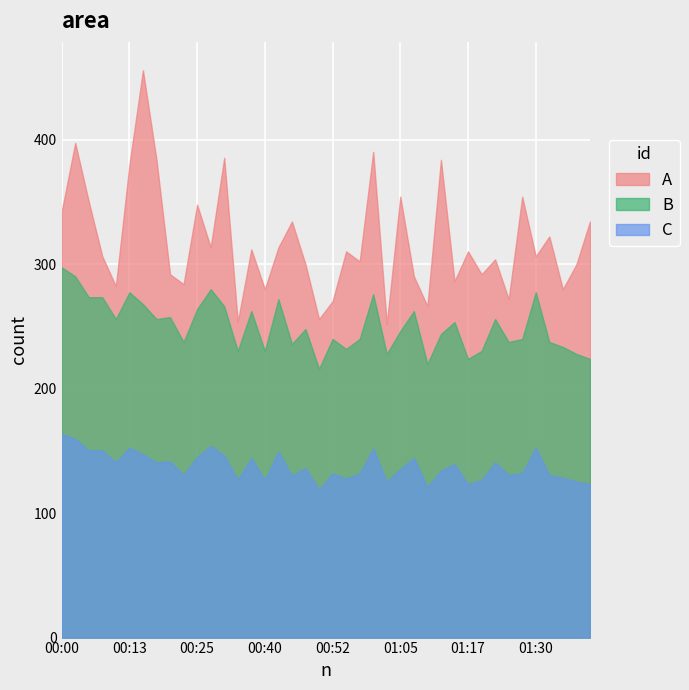

What is the total value across all series at 00:40?

637.1